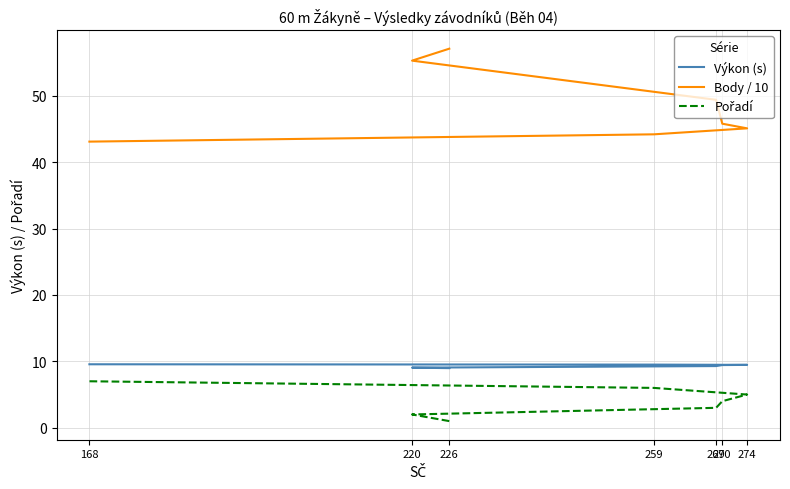

What is the difference between the Pořadí values at 270 and 168?

3.0